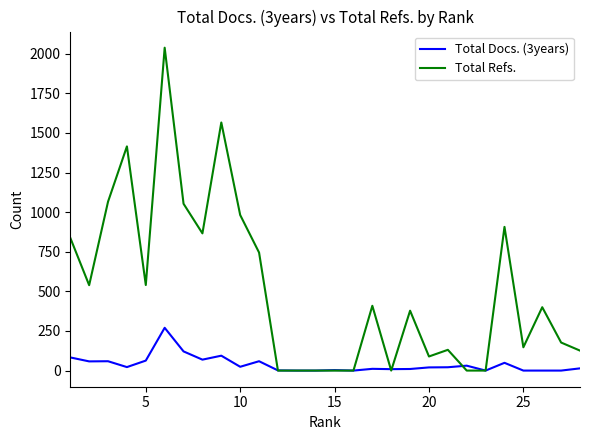

What is the maximum value shown in the chart?

2038